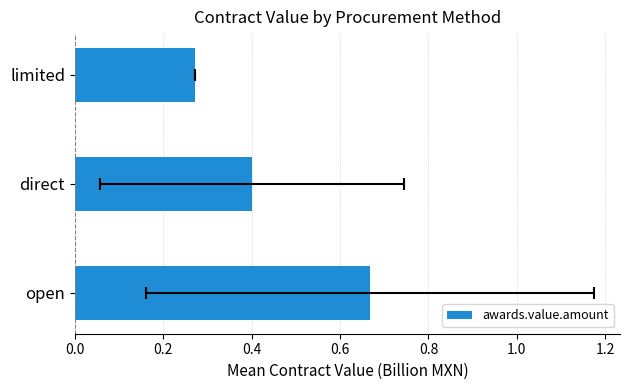

What is the difference between the maximum and second lowest values?

0.3